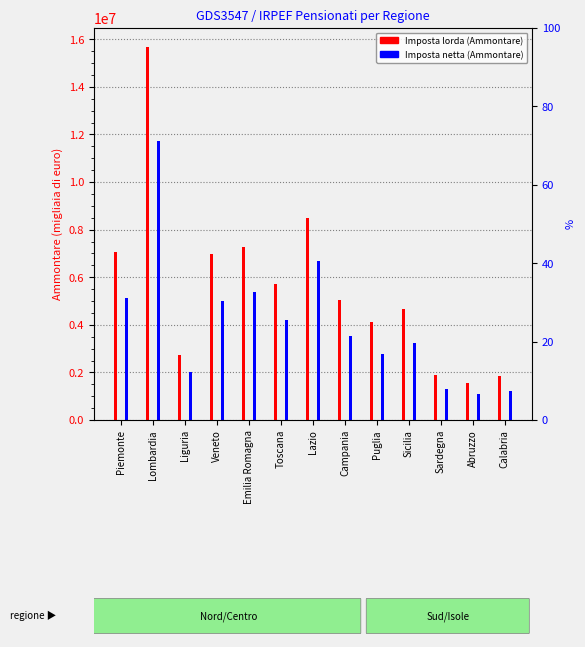

Reading left to right, extract all data points from this chart.

Imposta lorda (Ammontare): 7041720	15688442	2727642	6962462	7259544	5704251	8483776	5051126	4106194	4657169	1903960	1560362	1847364
Imposta netta (Ammontare): 5145119	11736409	2011450	5010908	5361446	4208251	6699943	3524998	2781858	3216740	1319429	1081632	1238109